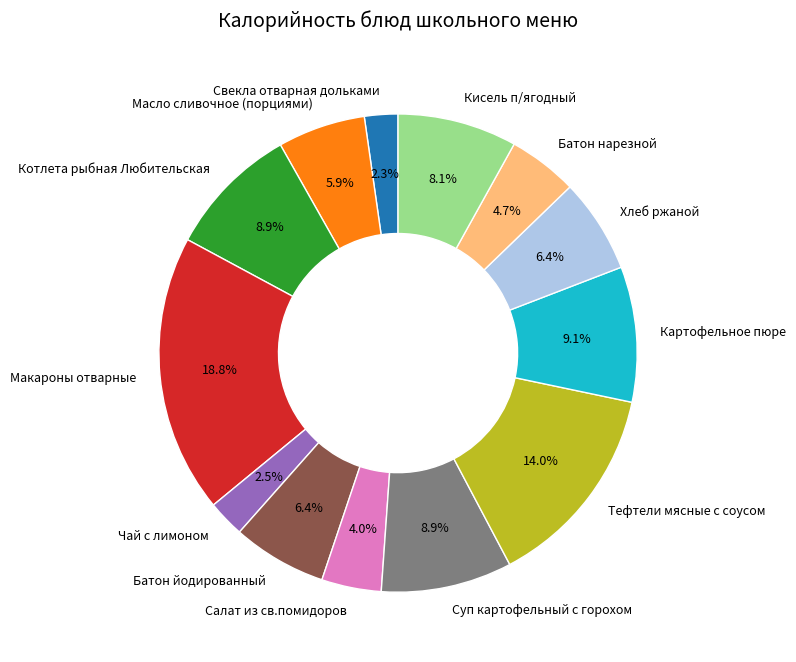

What is the total percentage of Тефтели мясные с соусом and Батон нарезной?

18.7%